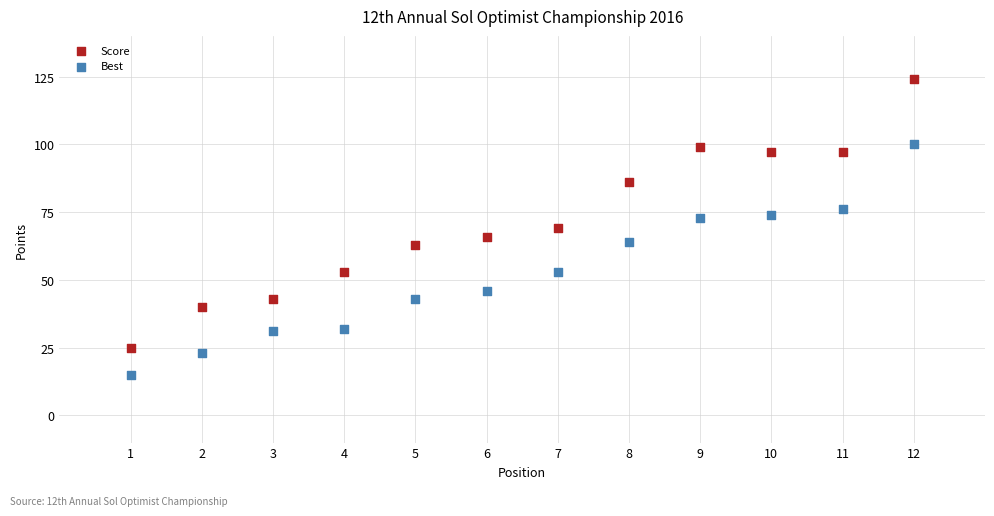

Which series reaches the maximum Y coordinate?

Score